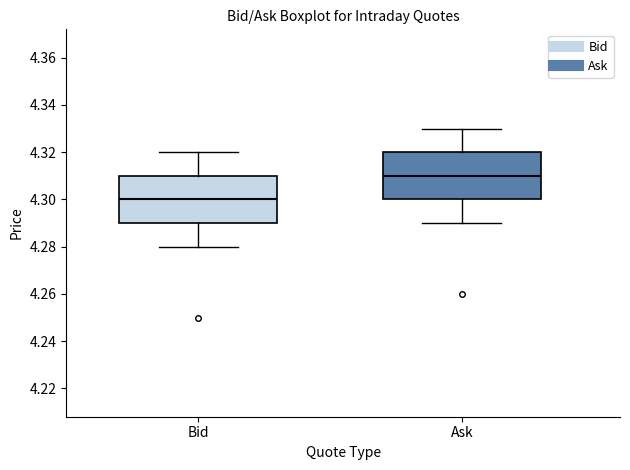

Where does the median line of the box for Bid sit on the y-axis? The values are not printed on the chart, so give them approximately, as read against the axis.

4.30